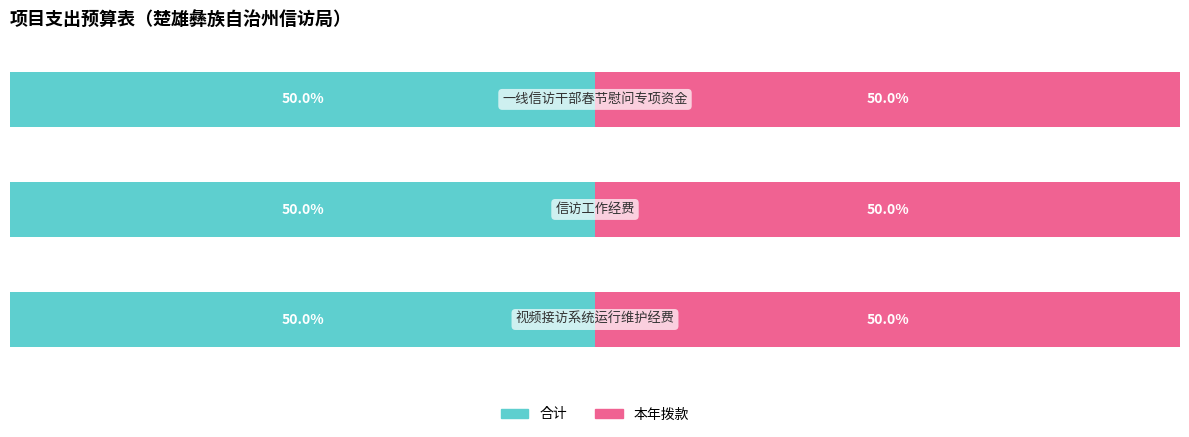

The value of 合计 at 视频接访系统运行维护经费 is 36981. True or false?

False